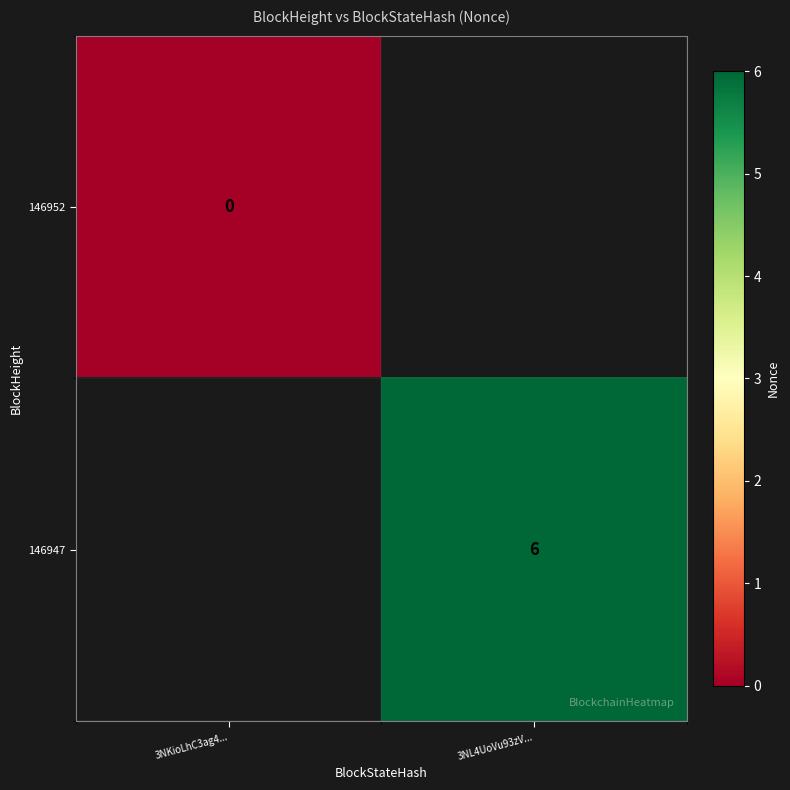

Is the value of 146952 at 3NKioLhC3ag4... greater than the value of 146947 at 3NL4UoVu93zV...?

No